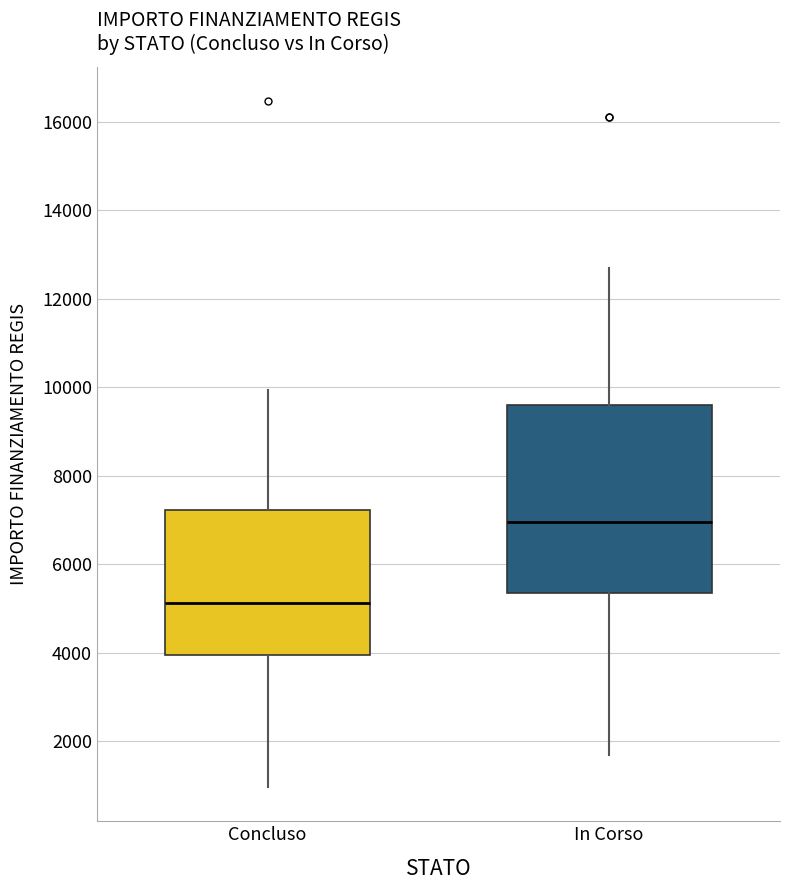

Reading left to right, read every box against the y-axis: the position of its median line, the range the box covers, and the ends of its whiskers. The values are not printed on the chart, so give them approximately, as read against the axis.

Concluso: median 5200, box 4000 to 7200, whiskers 1000 to 10000
In Corso: median 7000, box 5400 to 9600, whiskers 1800 to 12600